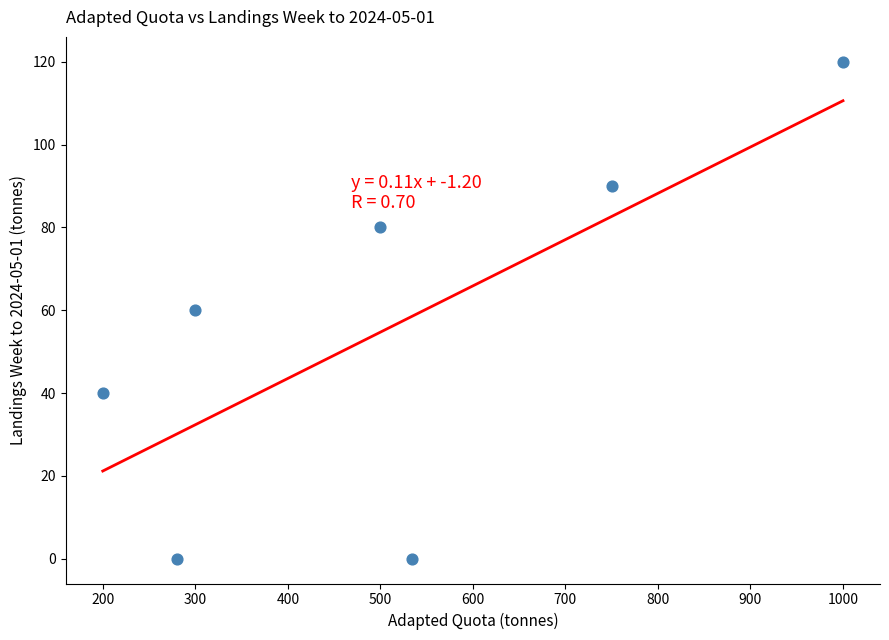

What is the range of Y values (max minus min)?

120